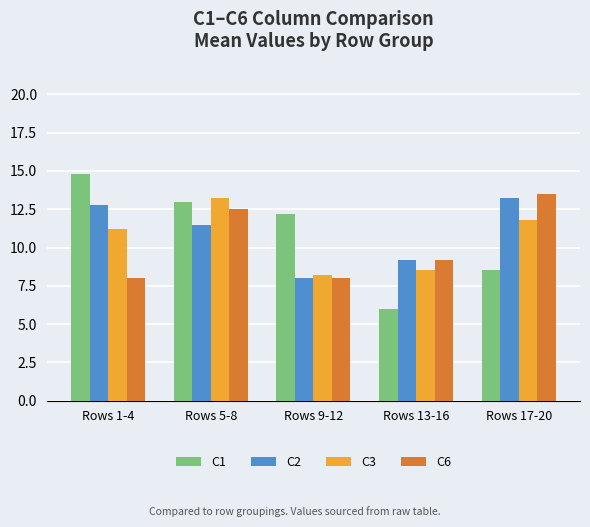

How many values in the C3 series are below 11?

2